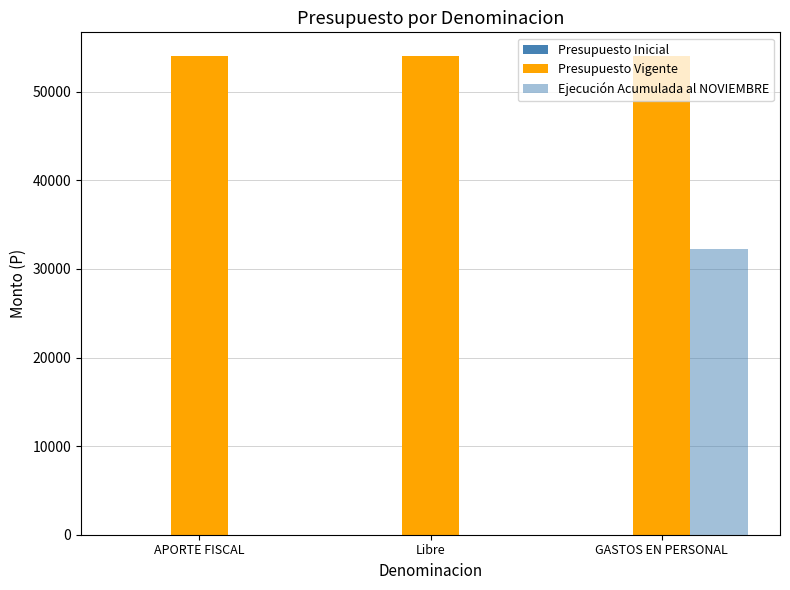

Does the chart contain stacked bars?

No